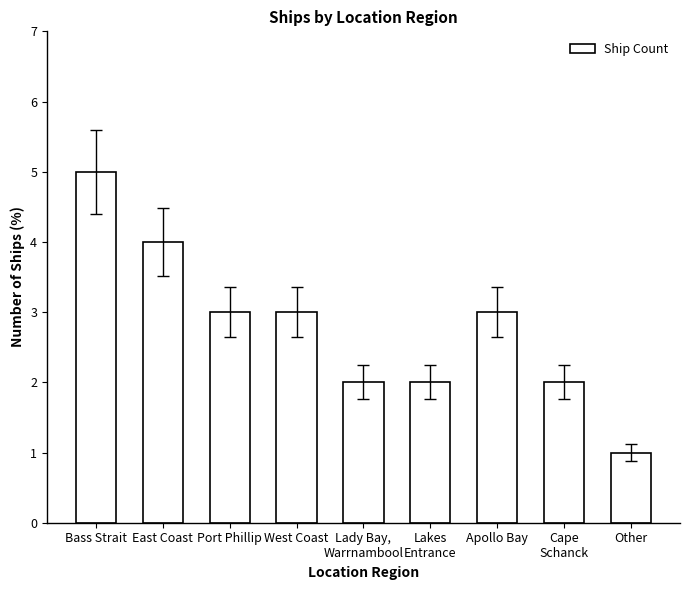

Between East Coast and Bass Strait, which is larger?

Bass Strait